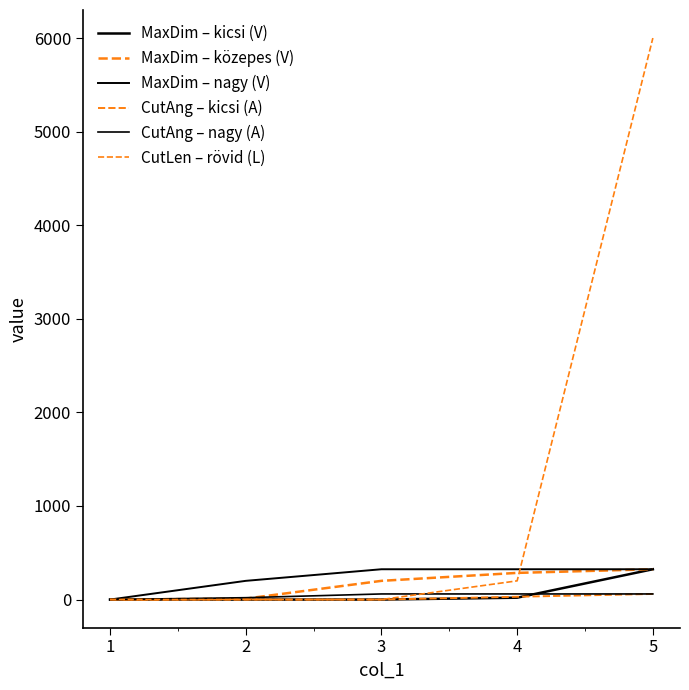

Is this an area chart (filled region under the line)?

No